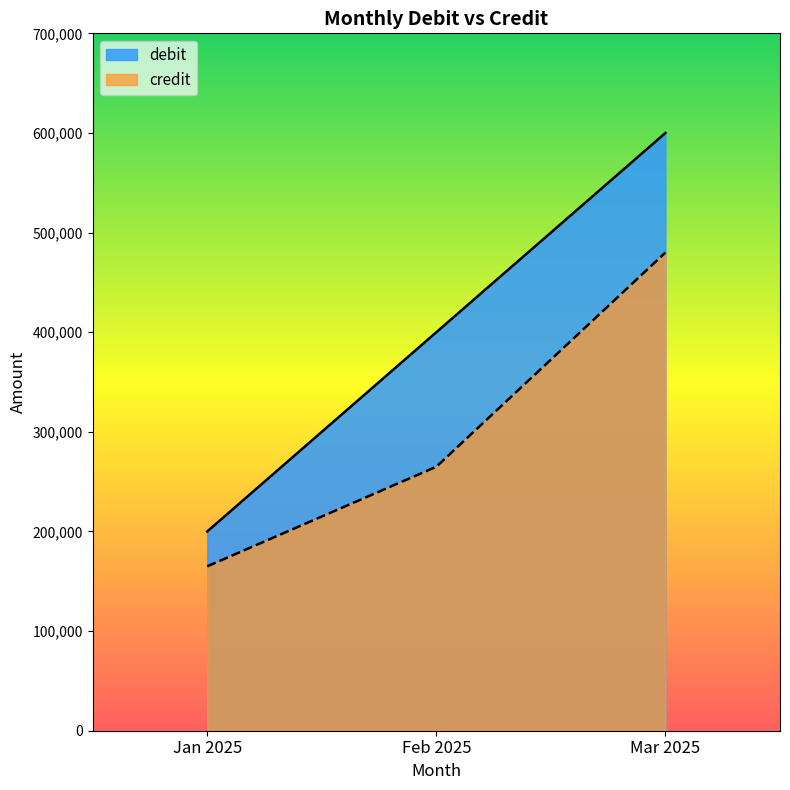

Rank the categories by credit value from lowest to highest.

Jan 2025, Feb 2025, Mar 2025